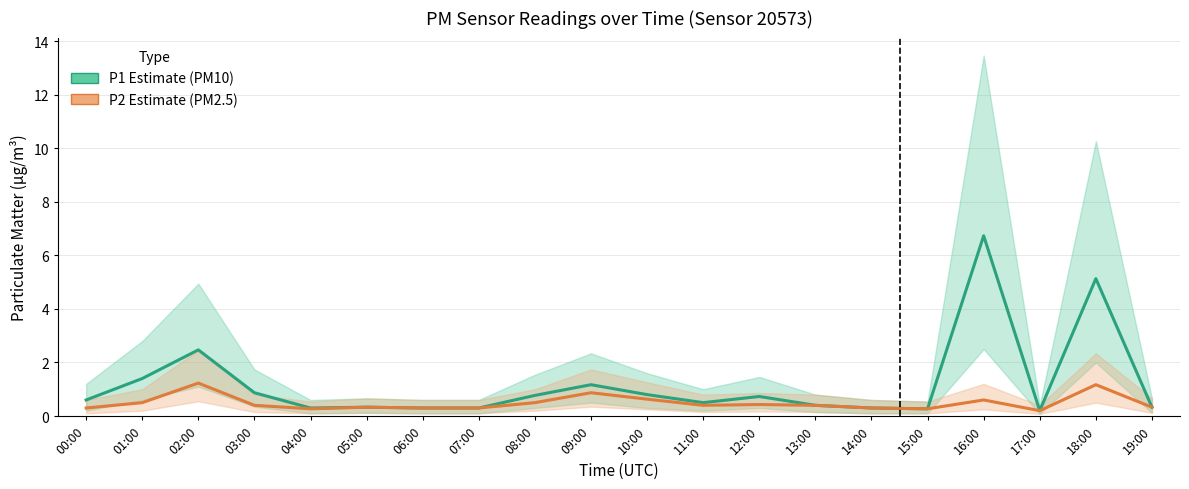

Which has a higher value, 17:00 or 07:00?

07:00